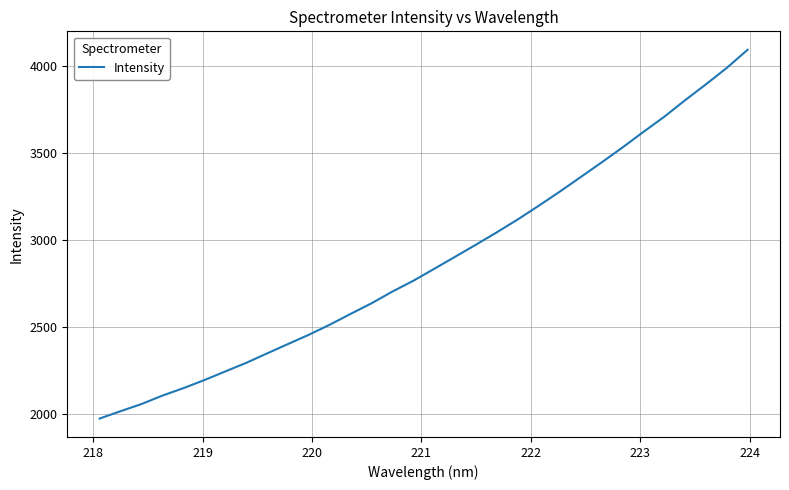

What is the difference between the maximum and minimum values?

2118.5